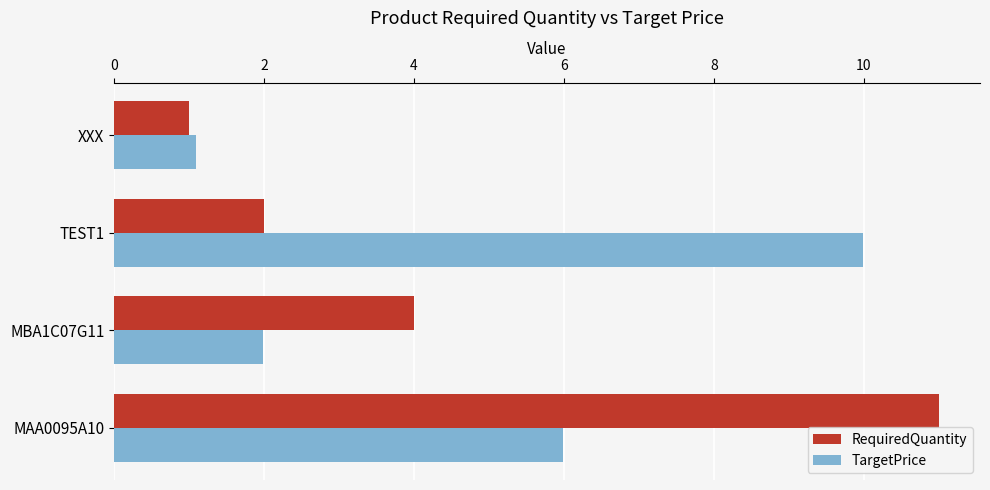

Which series has the widest spread of values?

RequiredQuantity